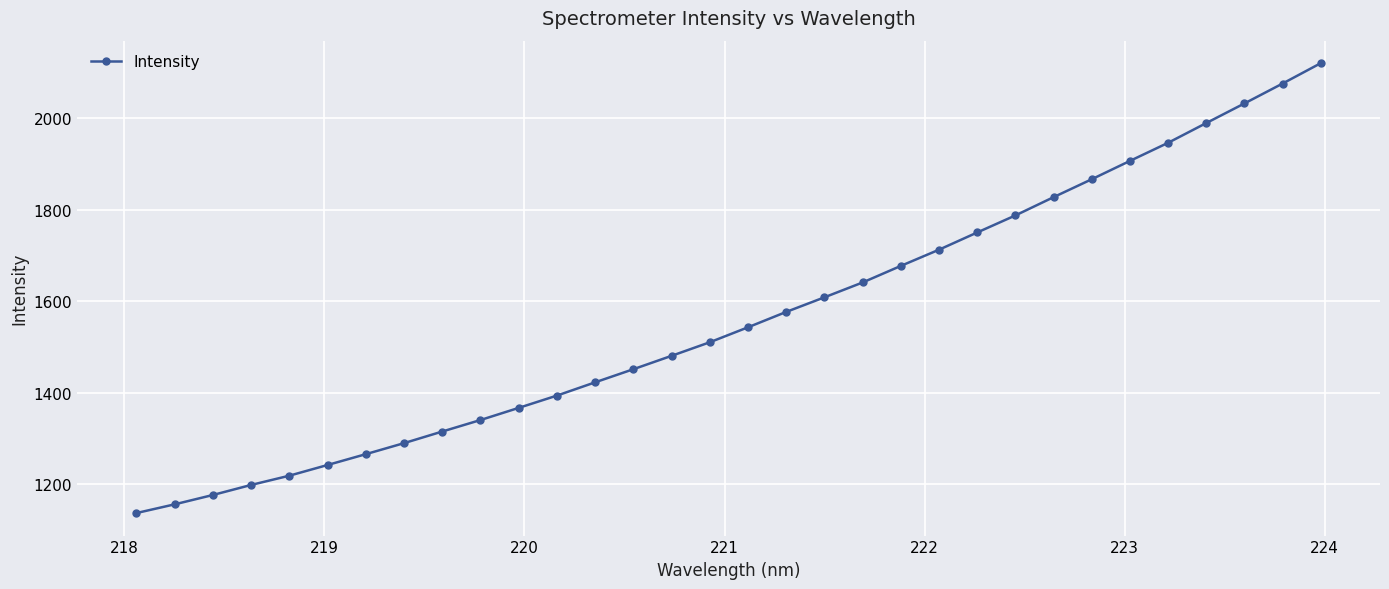

What is the value of the 4th point from the left?

1198.0